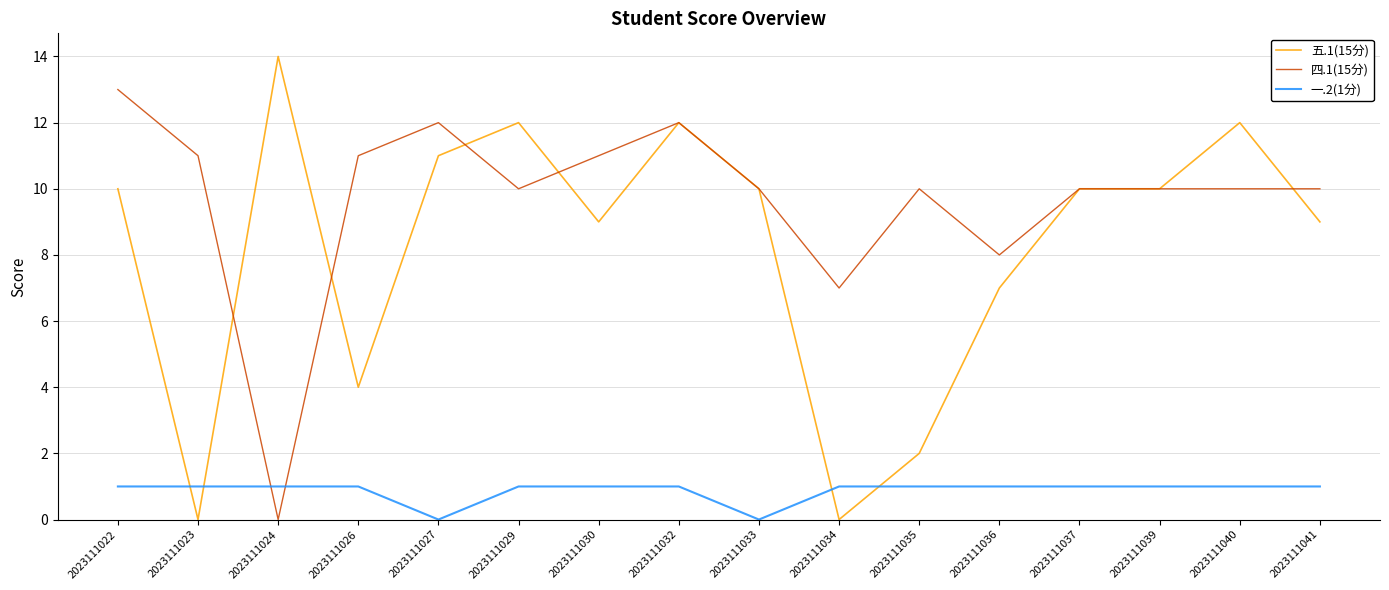

How many times do 四.1(15分) and 一.2(1分) cross each other?

2